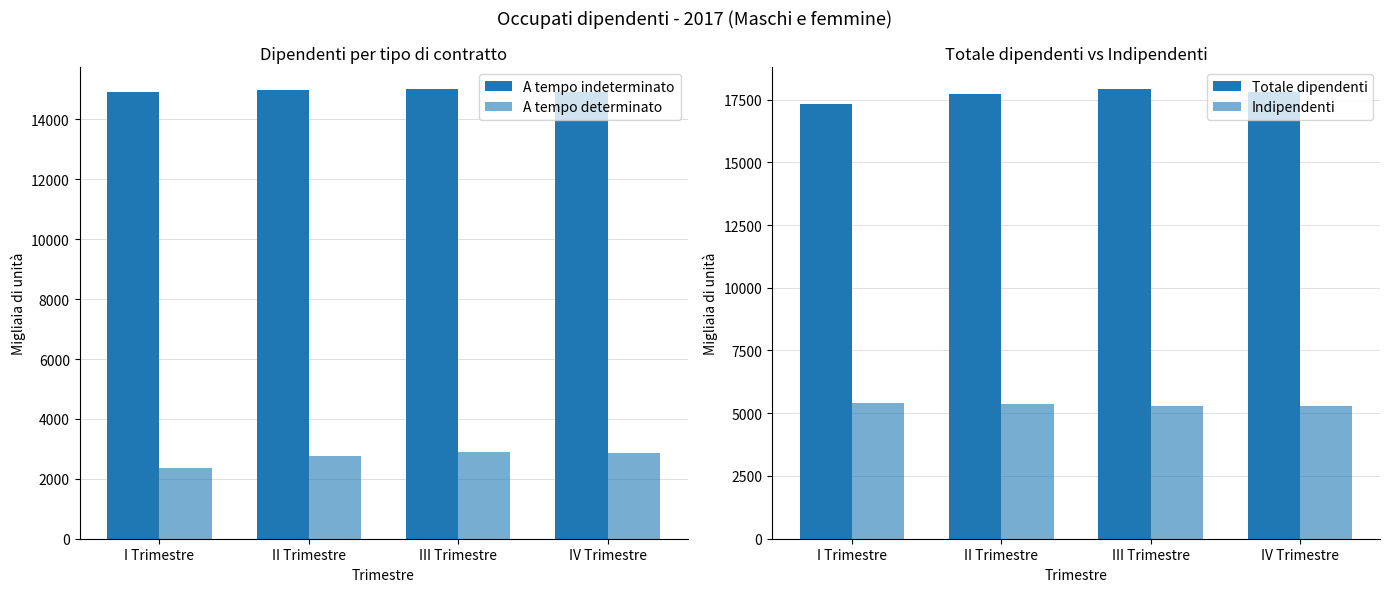

Is it true that A tempo determinato equals 768.8 at II Trimestre?

False